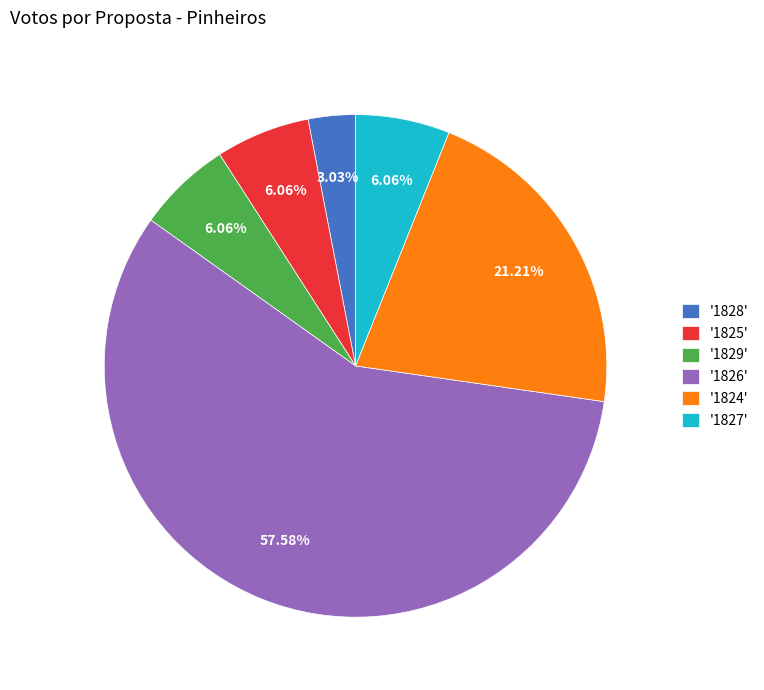

Is '1828' the majority of the pie?

No